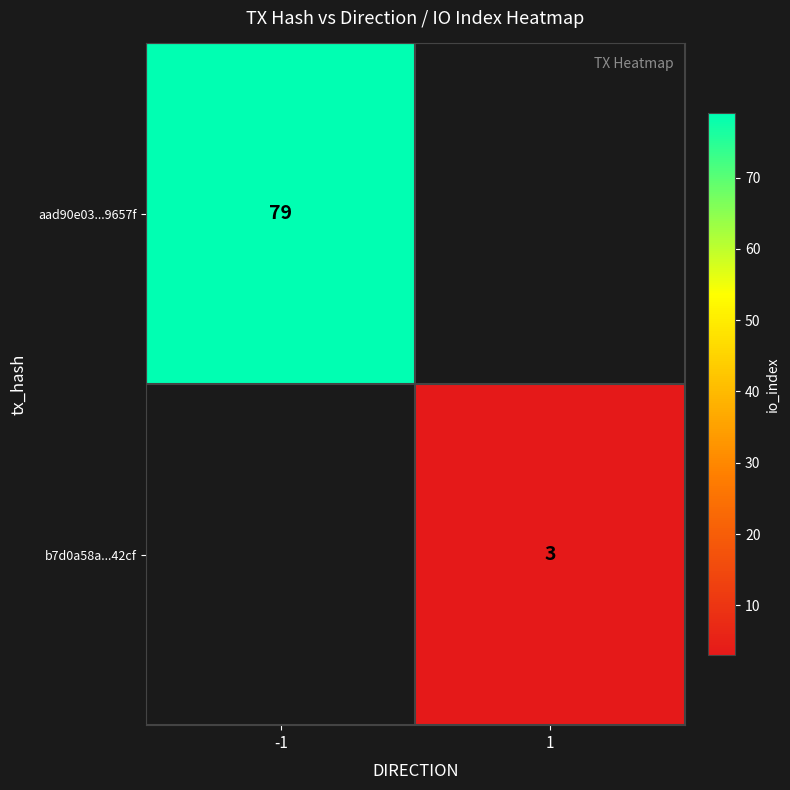

At how many categories does at least one series exceed 10?

1